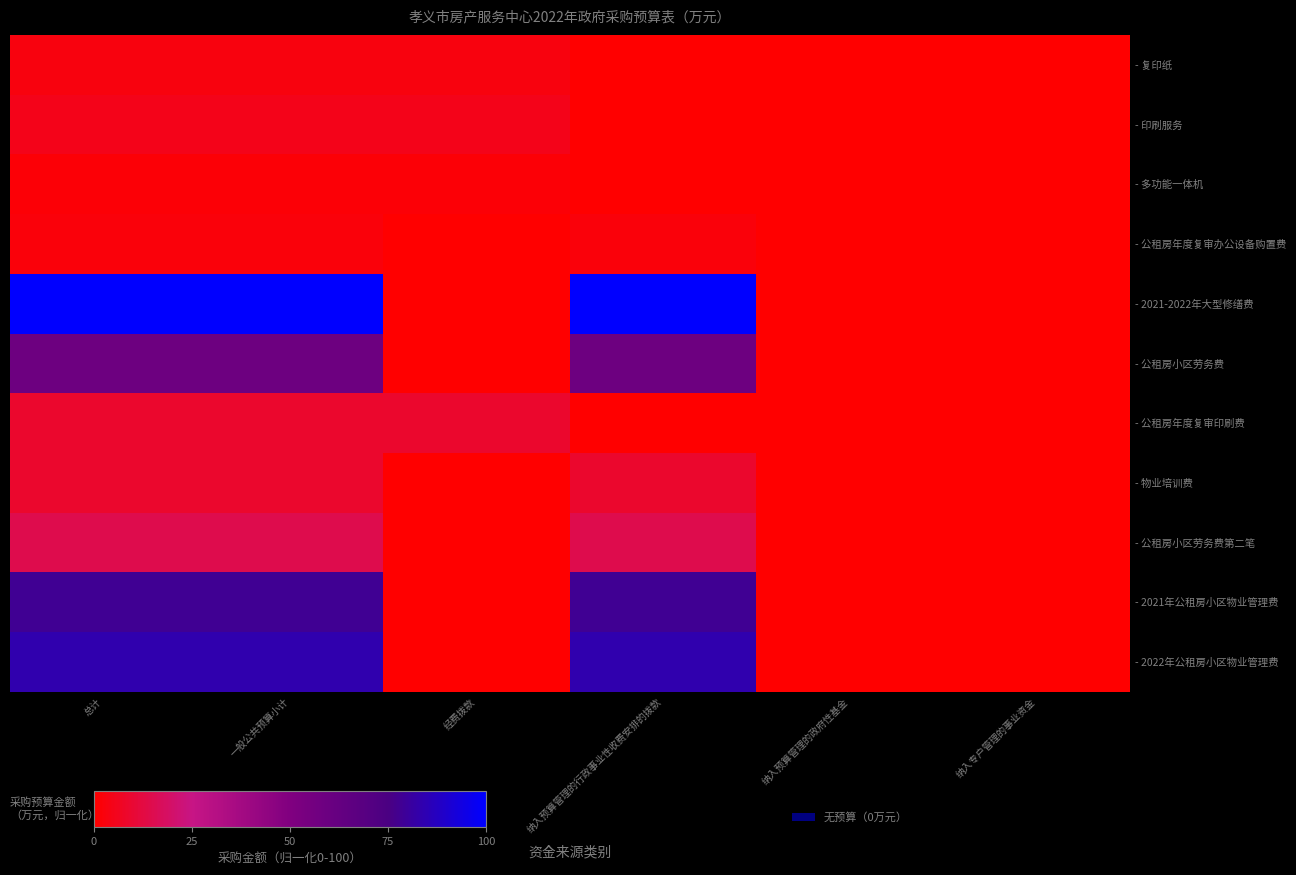

How many categories are shown in the chart?

6